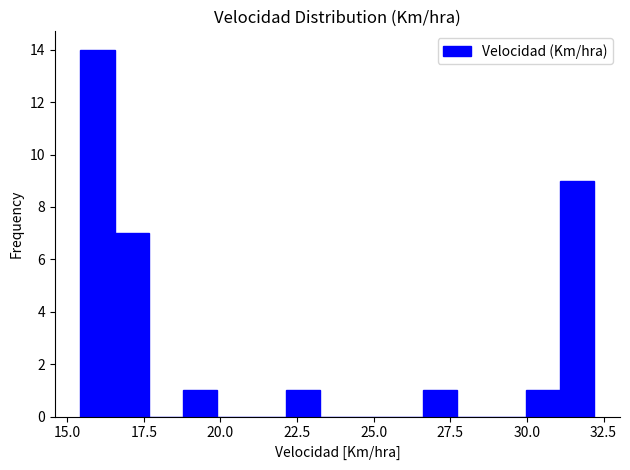

Around what value on the x-axis is the tallest bar? Give the approximate position of its centre, as read against the axis.

16.0